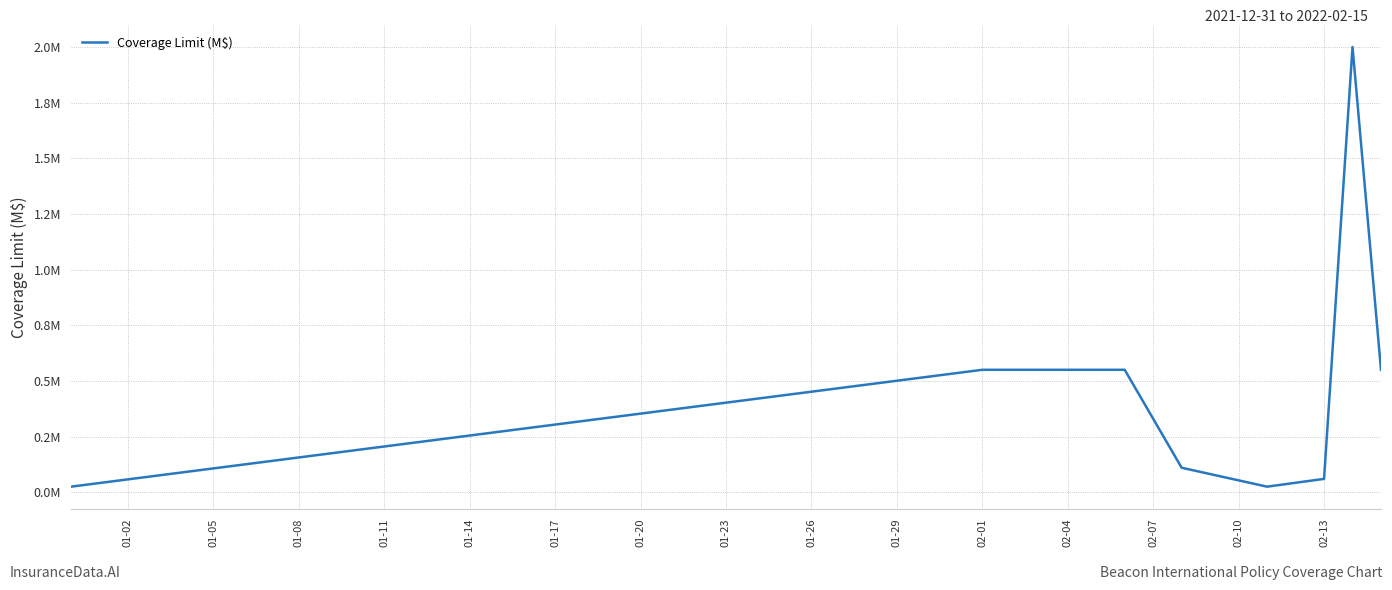

How many distinct data groups are displayed?

1